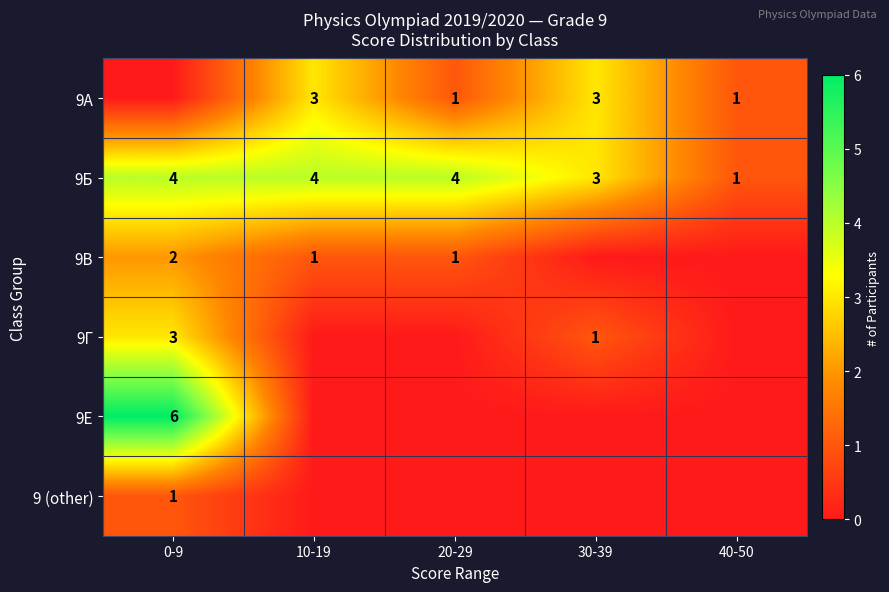

The 9А series shows 1 at 10-19. True or false?

False